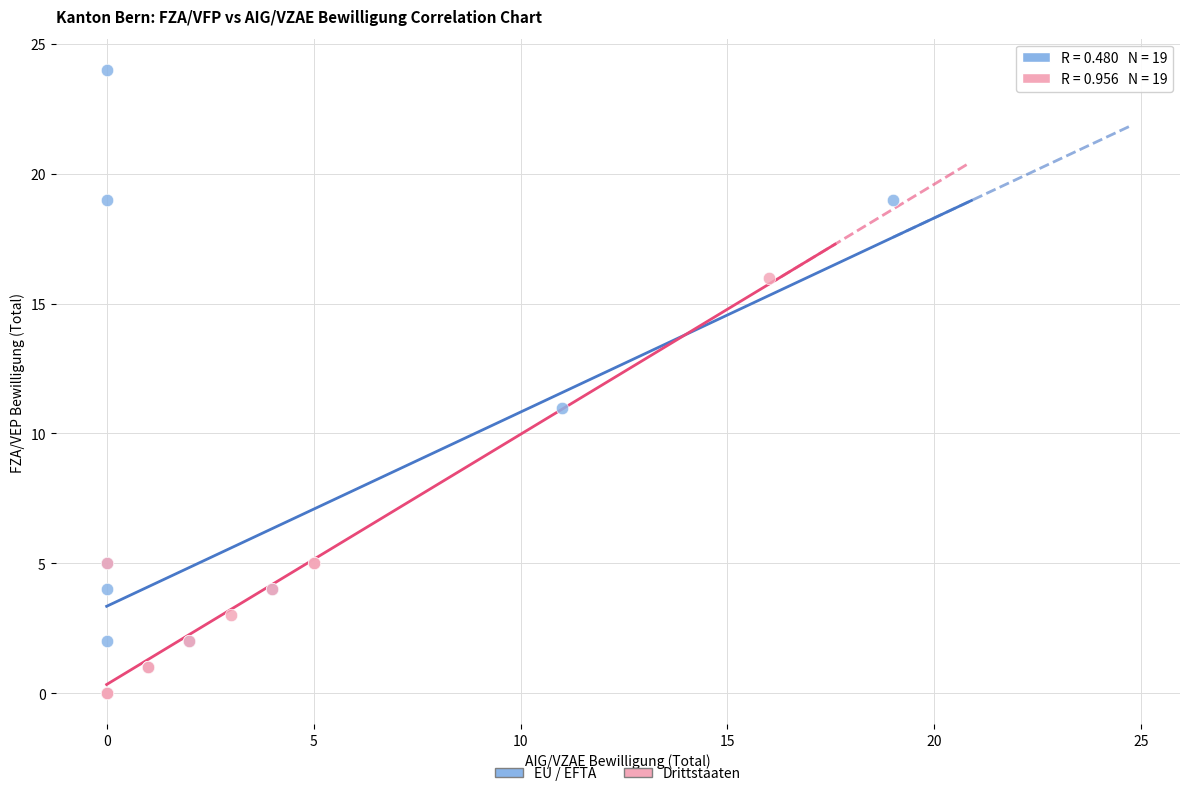

Which series reaches the maximum Y coordinate?

EU / EFTA